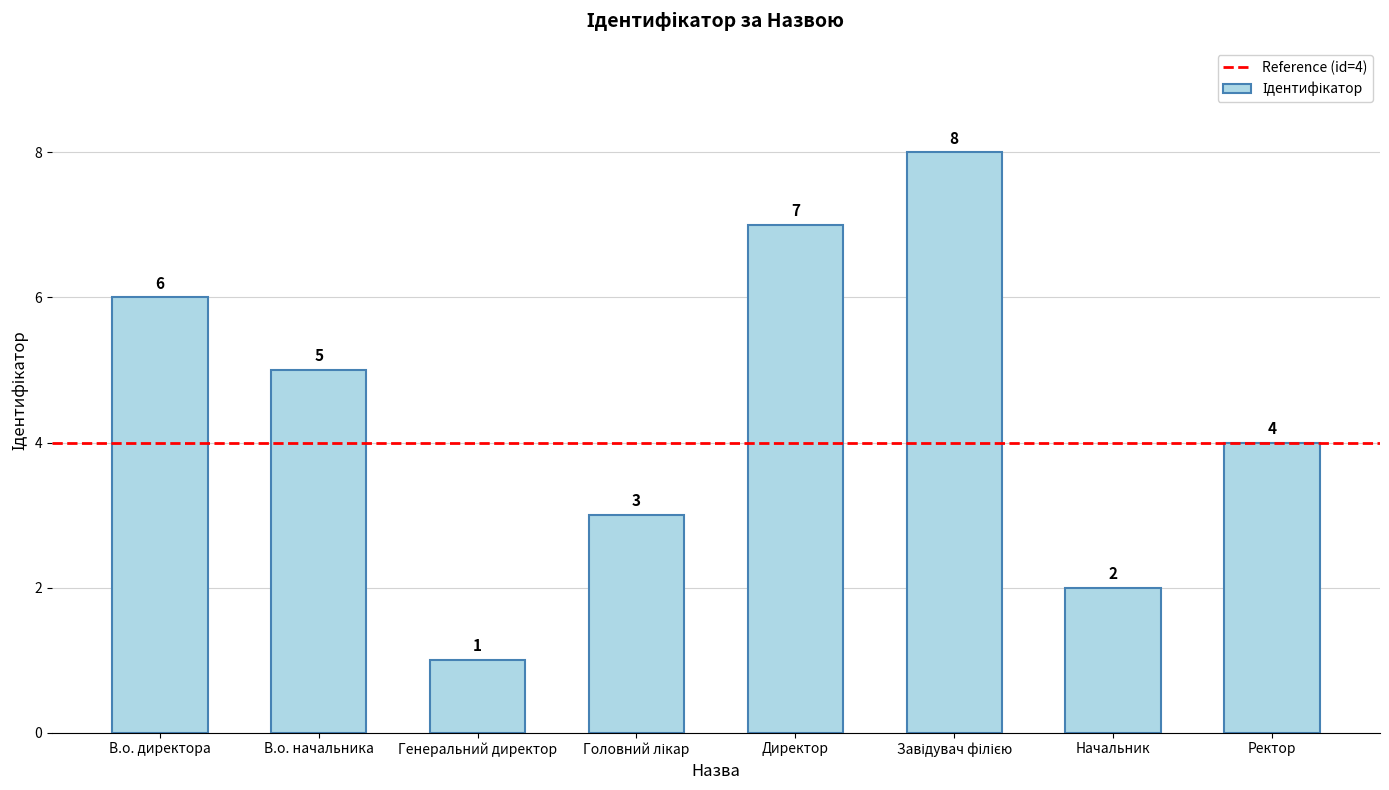

How many data points does each series have?

8